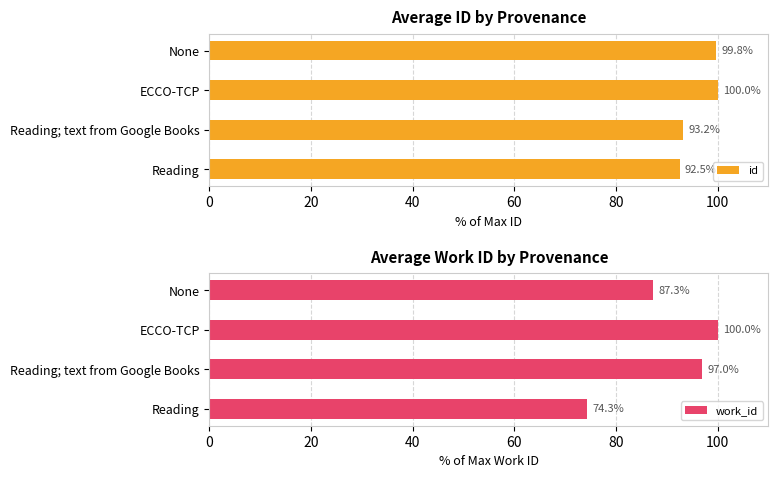

List the series in order of their overall mean, lowest first.

work_id, id